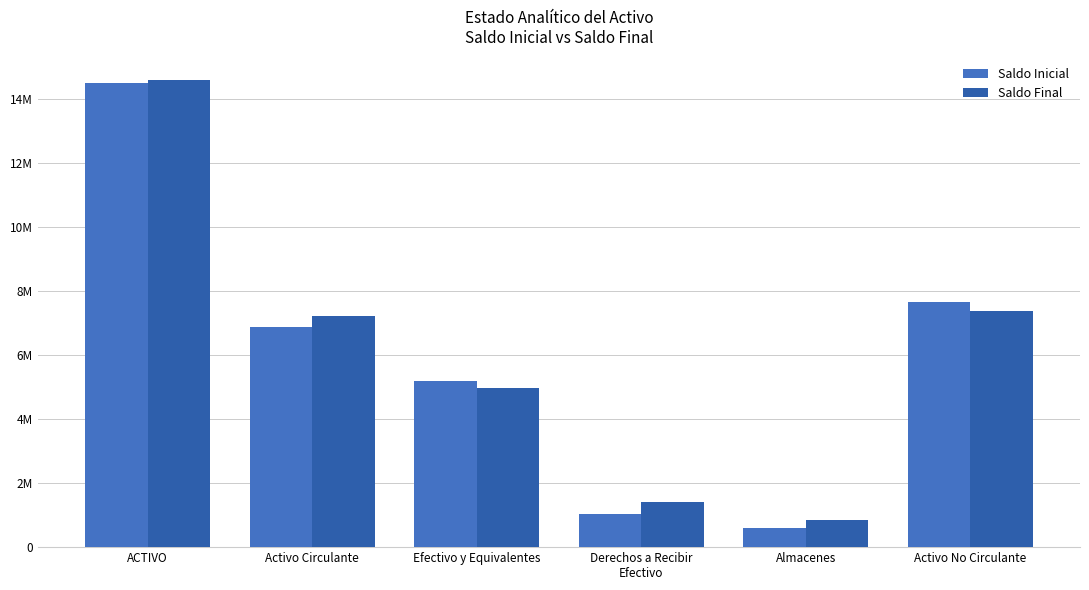

Reading left to right, transcribe all the data shown in this chart.

Saldo Inicial: 14504222.4	6864031.5	5202255.3	1049840.8	611935.4	7640190.9
Saldo Final: 14589546.1	7228847.3	4970788.0	1413261.9	844797.4	7360698.7